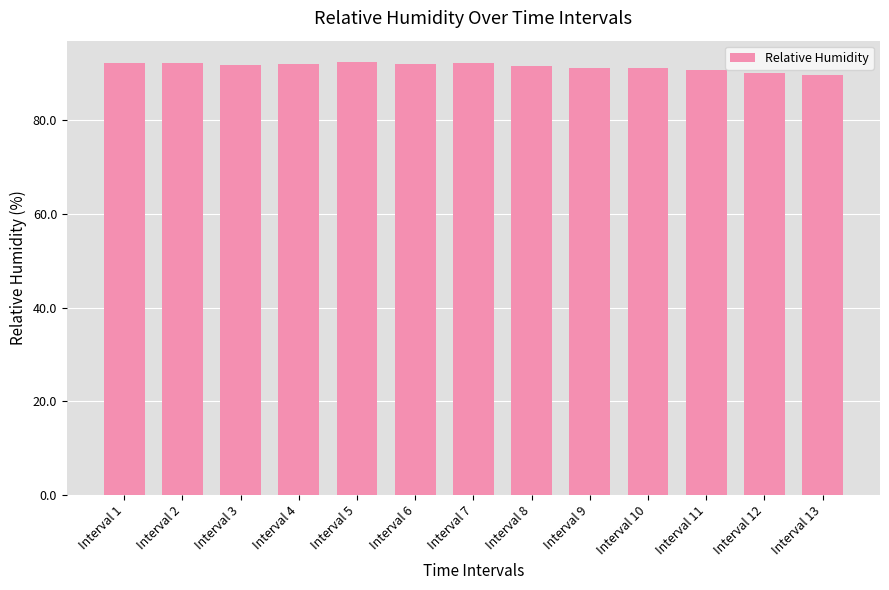

What is the sum of all values?

1188.4